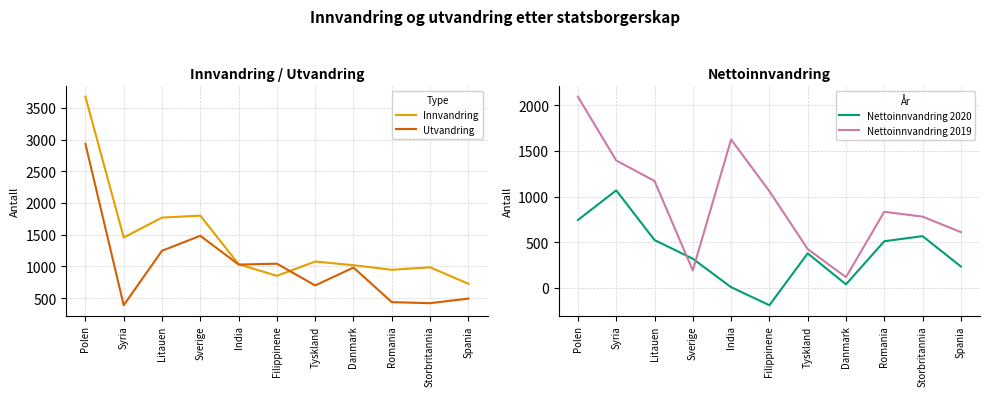

Between which two adjacent categories do Nettoinnvandring 2020 and Nettoinnvandring 2019 first intersect?

Litauen and Sverige